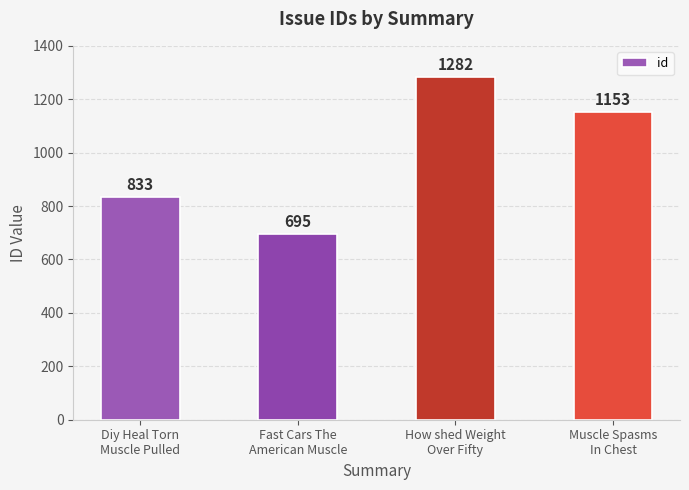

Read the value at Fast Cars The
American Muscle, to the nearest 10.

700